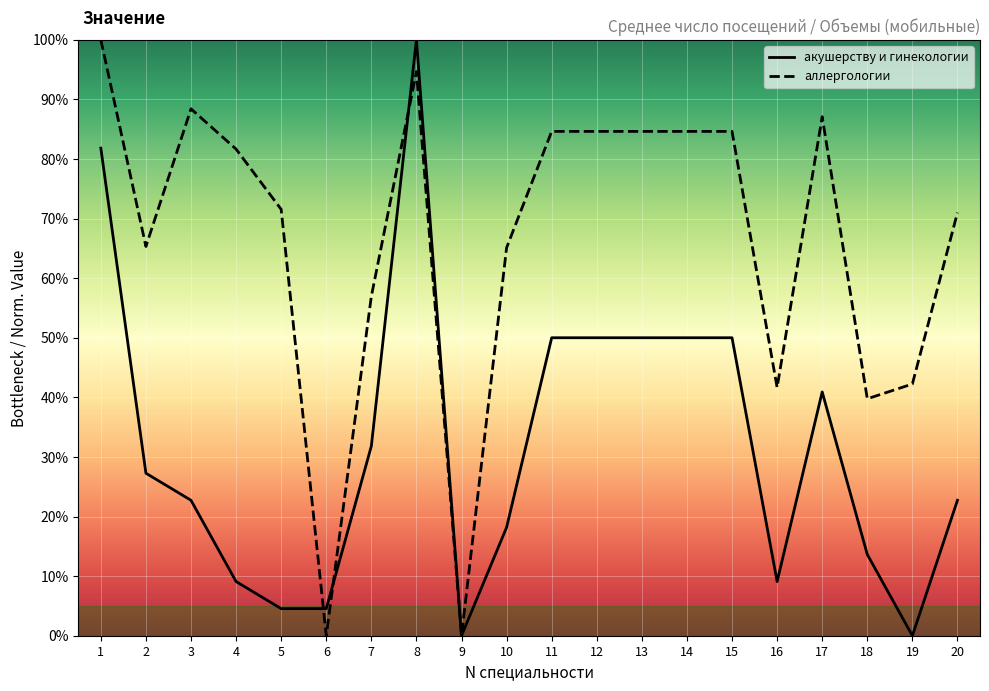

What is the sum of all акушерству и гинекологии values?

636.4